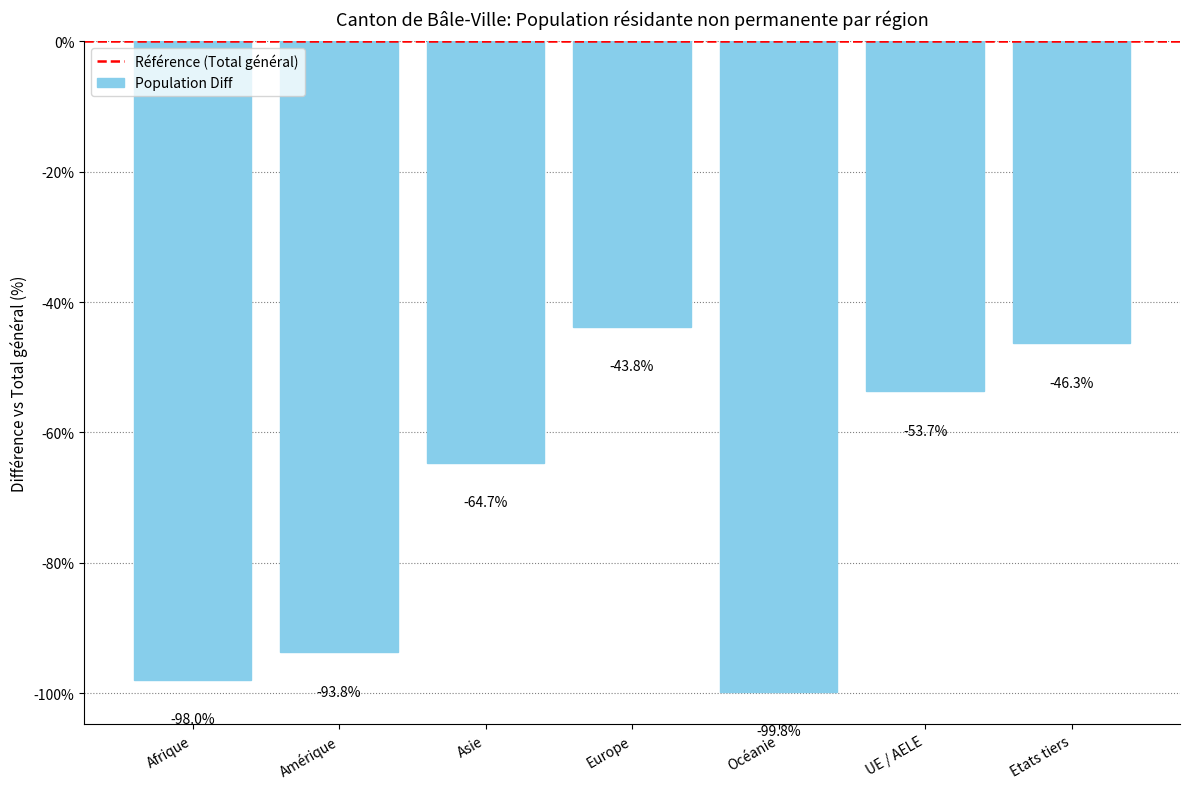

Rank the categories by value from highest to lowest.

Europe, Etats tiers, UE / AELE, Asie, Amérique, Afrique, Océanie